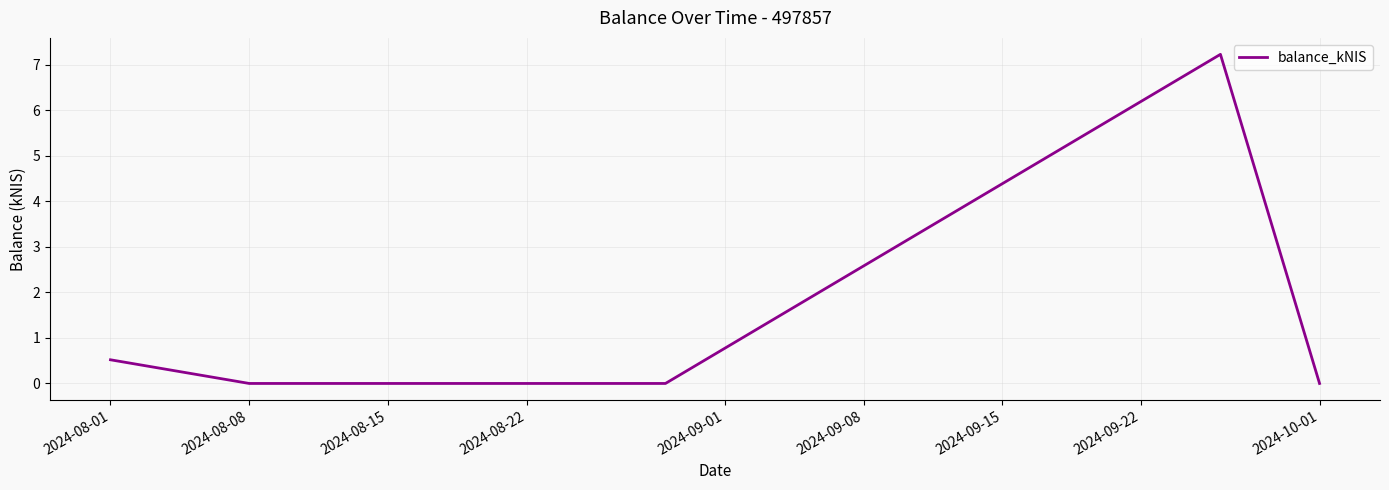

How many distinct data groups are displayed?

1